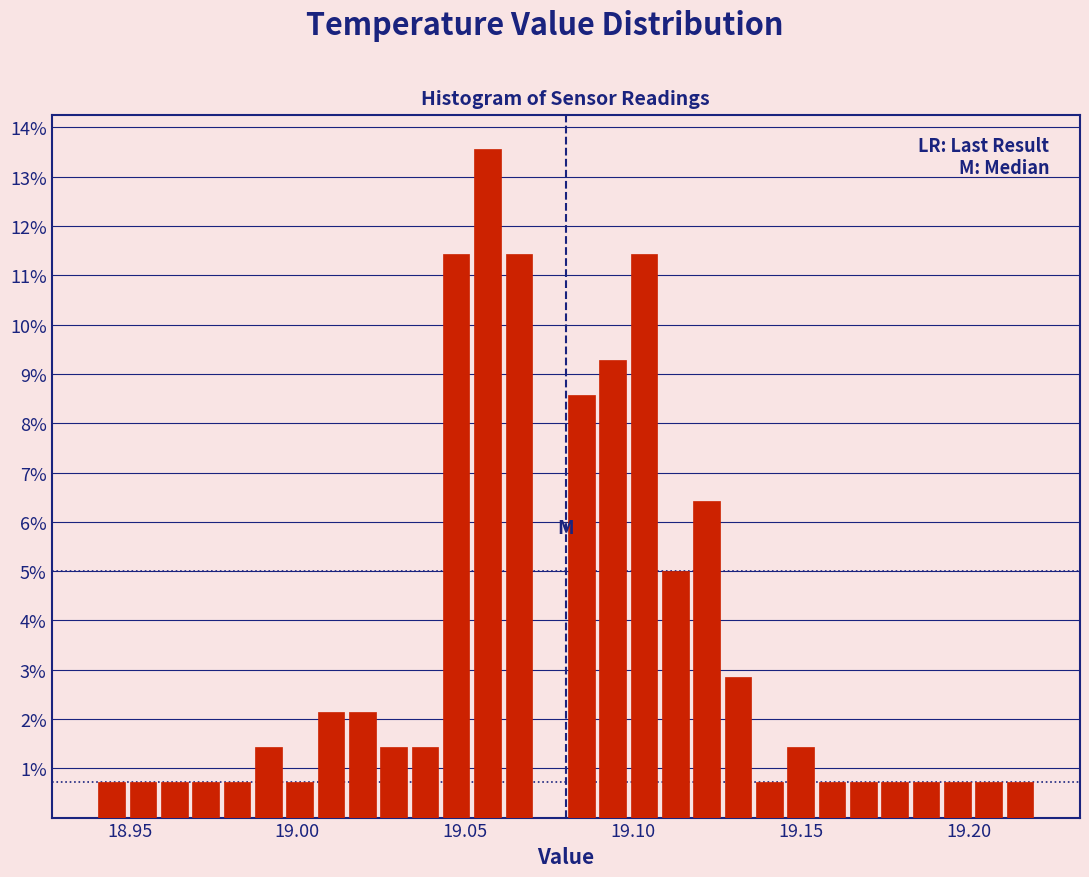

Around what value on the x-axis is the tallest bar? Give the approximate position of its centre, as read against the axis.

19.055